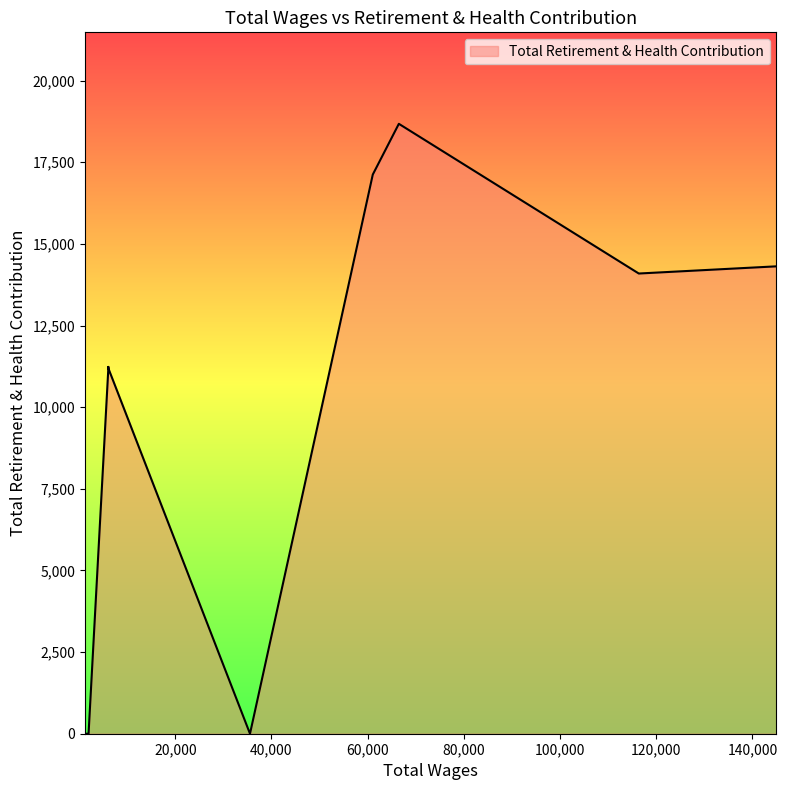

Reading left to right, list all the values displayed in this chart.

145003.0=14312	116378.0=14092	66484.0=18676	61063.0=17122	35529.0=0	6075.0=11190	6075.0=11190	6075.0=11232	6075.0=11190	6075.0=11190	1961.0=0	1275.0=0	1200.0=0